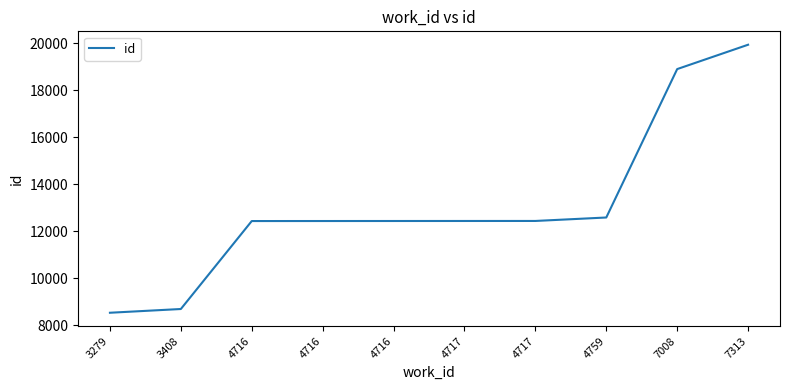

What is the greatest value displayed?

19933